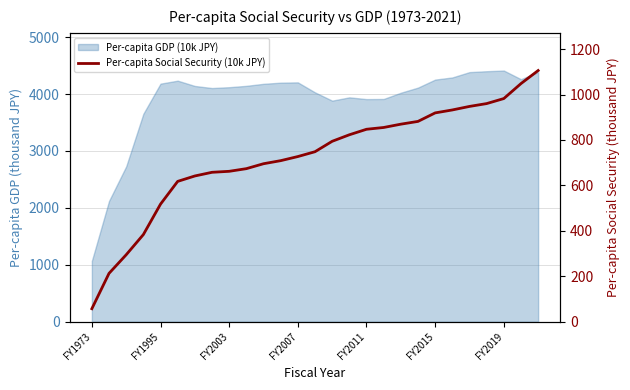

How many values exceed 748?

14